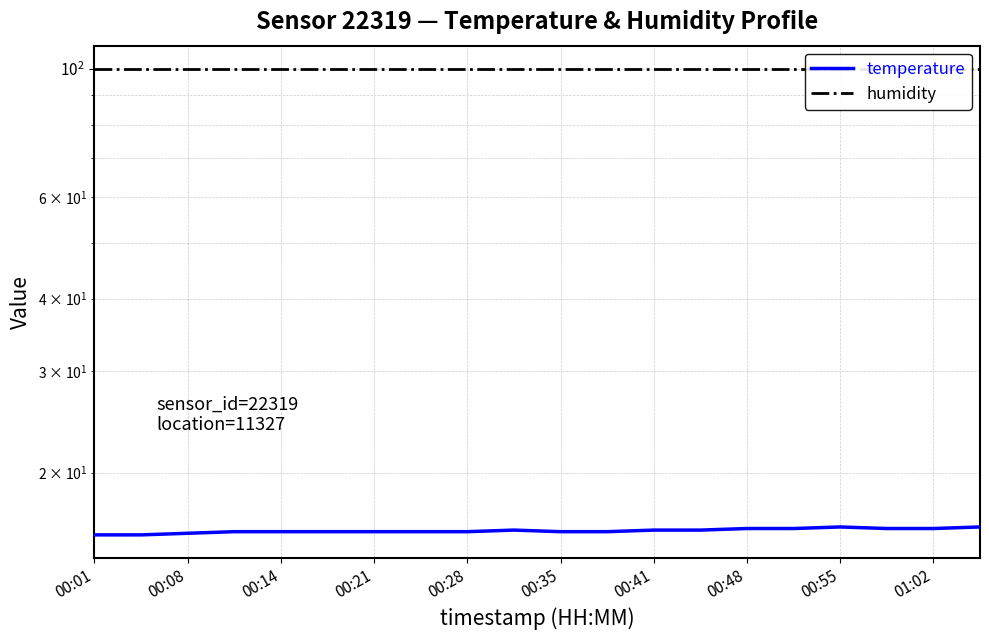

Between 01:02 and 18, which is larger?

18